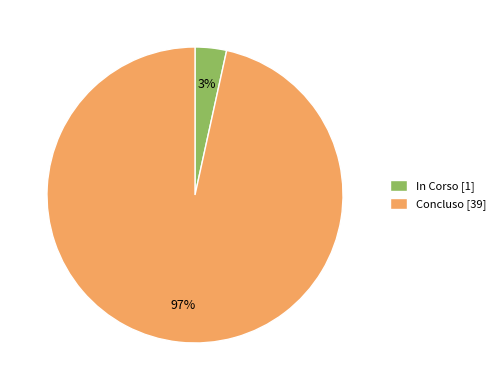

Is there a majority slice in this chart?

Yes